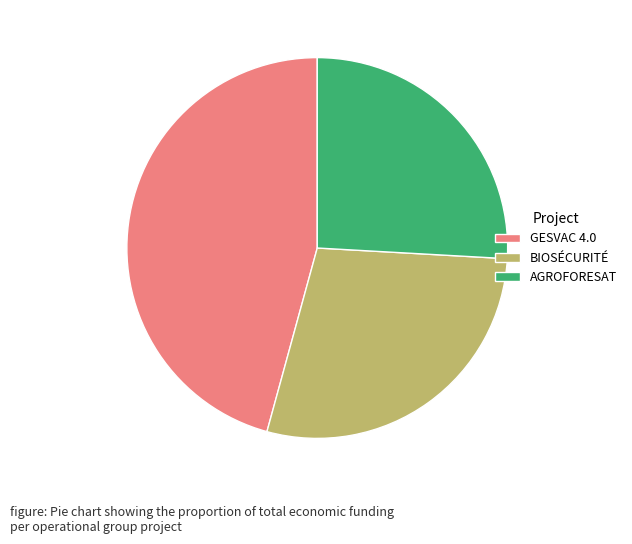

The GESVAC 4.0 slice represents 59% of the pie. True or false?

False